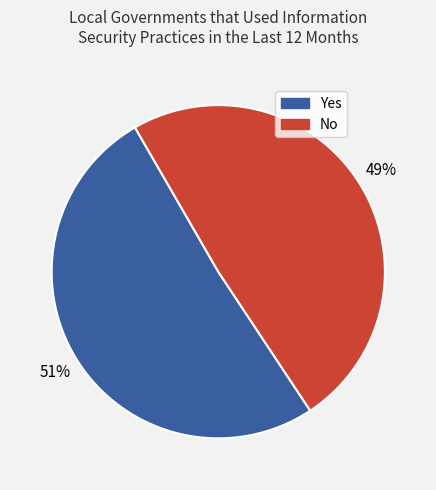

Is there any slice that represents more than half of the pie?

Yes